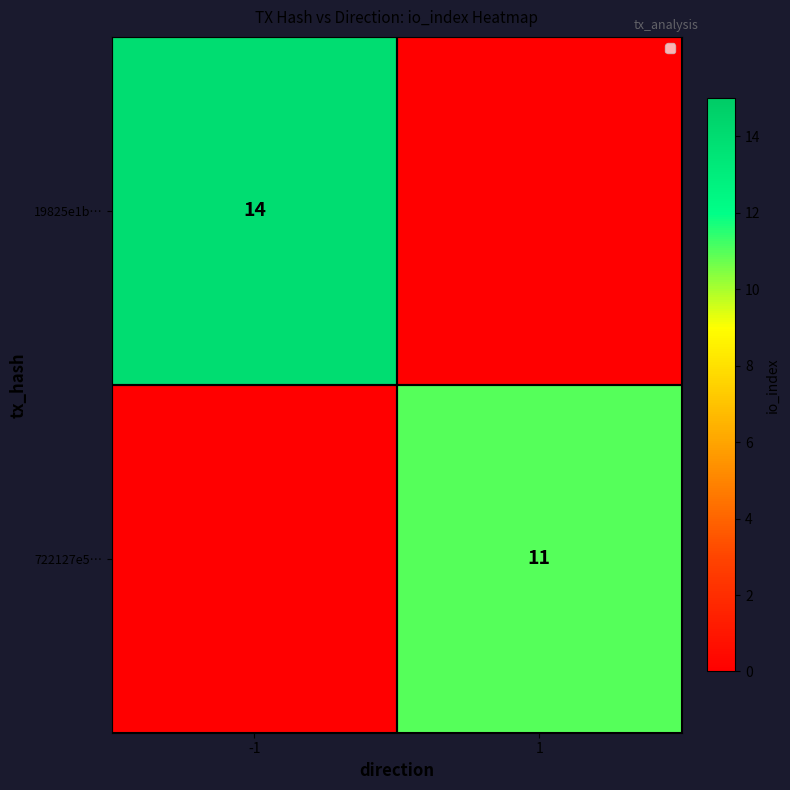

Is it true that 19825e1b… equals 14 at -1?

True